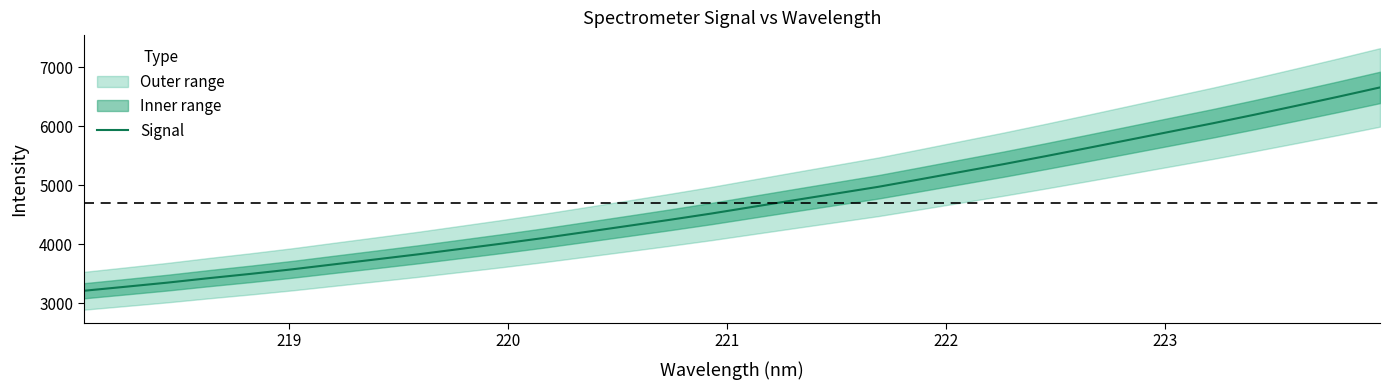

How many data points does each series have?

32